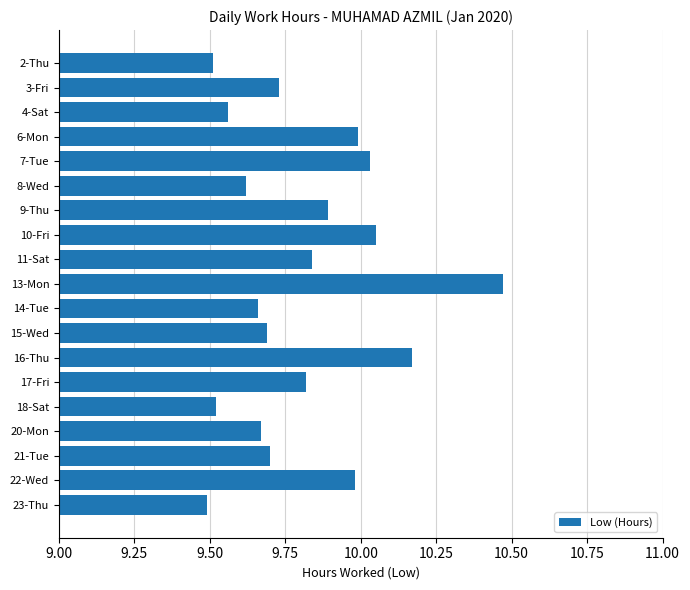

What is the ratio of the value at 2-Thu to the value at 17-Fri?

1.0